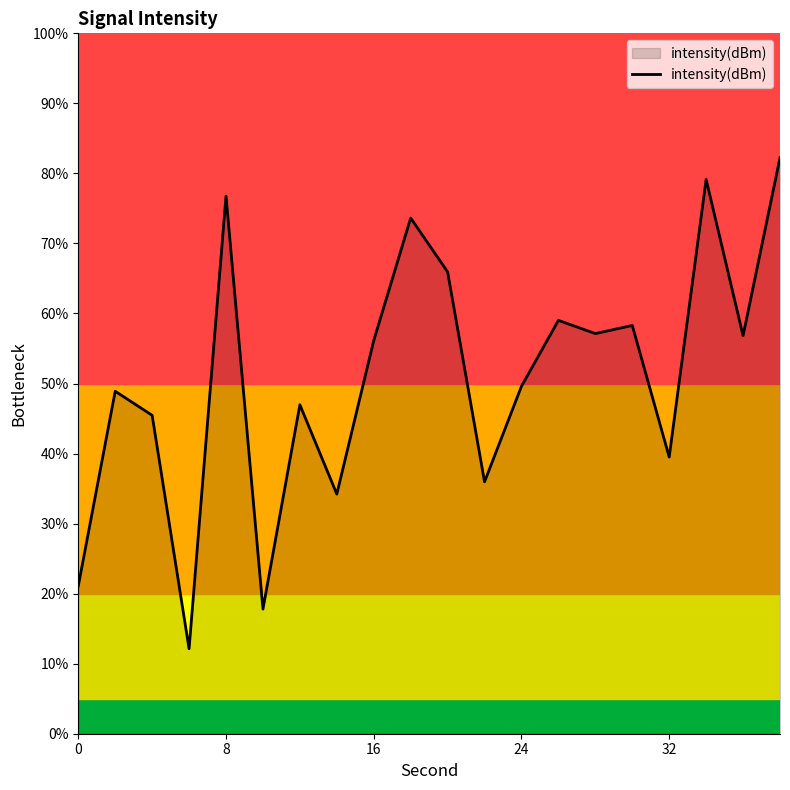

What is the greatest value displayed?

82.2